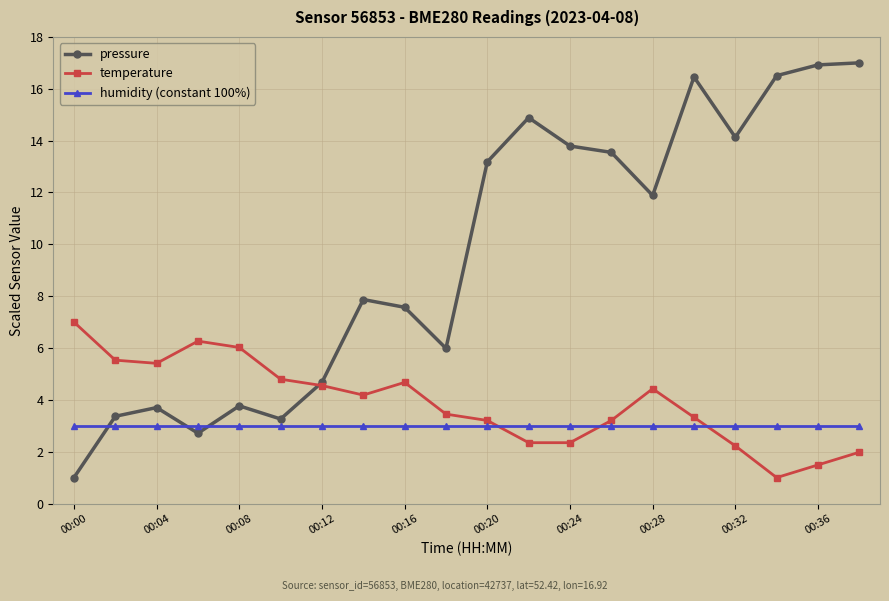

Which series has the largest range (max minus min)?

pressure